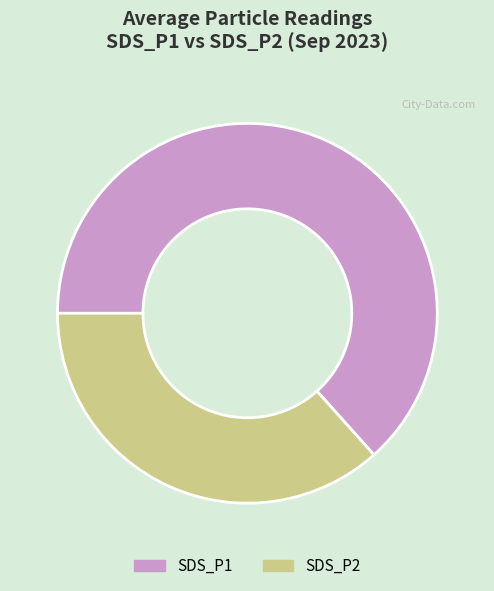

Does SDS_P1 account for over 50% of the chart?

Yes